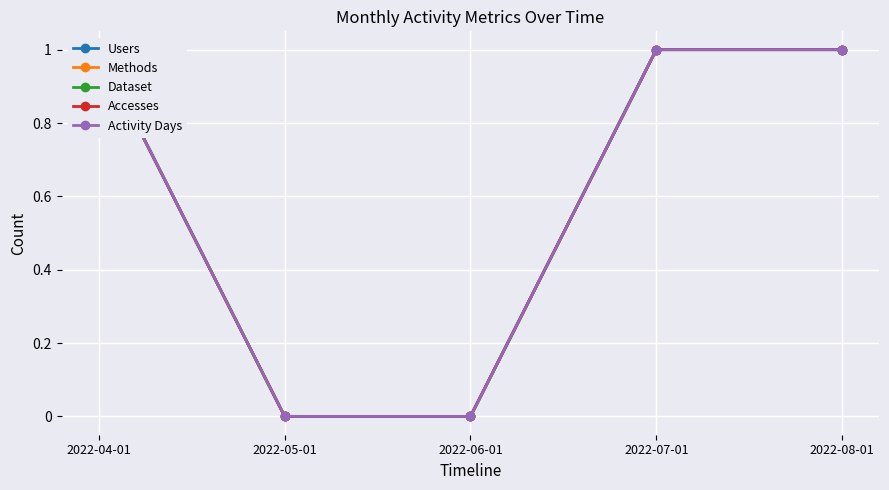

Reading right to left, what are all the values shown in this chart?

Users: 1	1	0	0	1
Methods: 1	1	0	0	1
Dataset: 1	1	0	0	1
Accesses: 1	1	0	0	1
Activity Days: 1	1	0	0	1